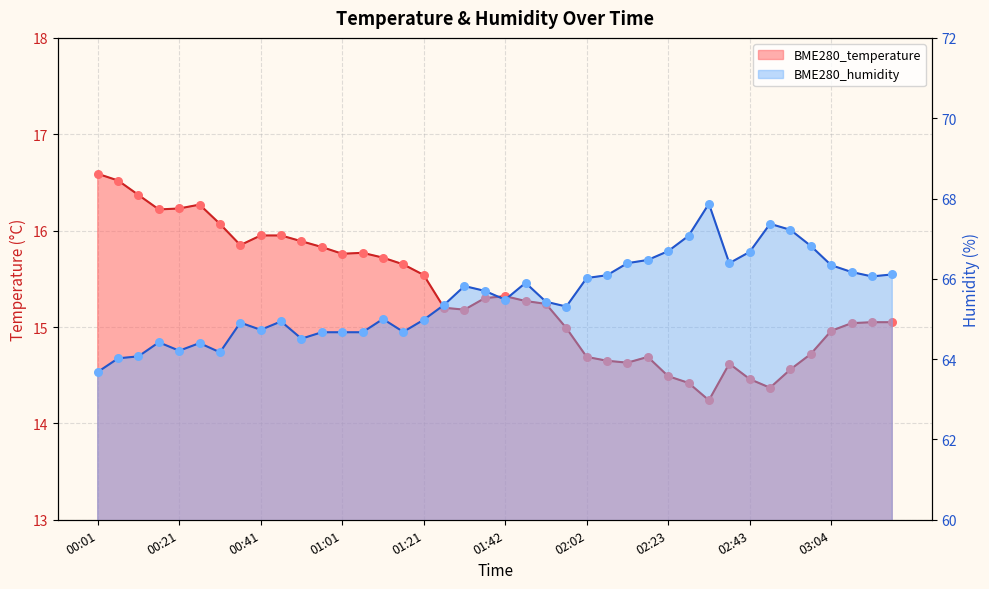

What are all the series names shown in the legend?

BME280_temperature, BME280_humidity